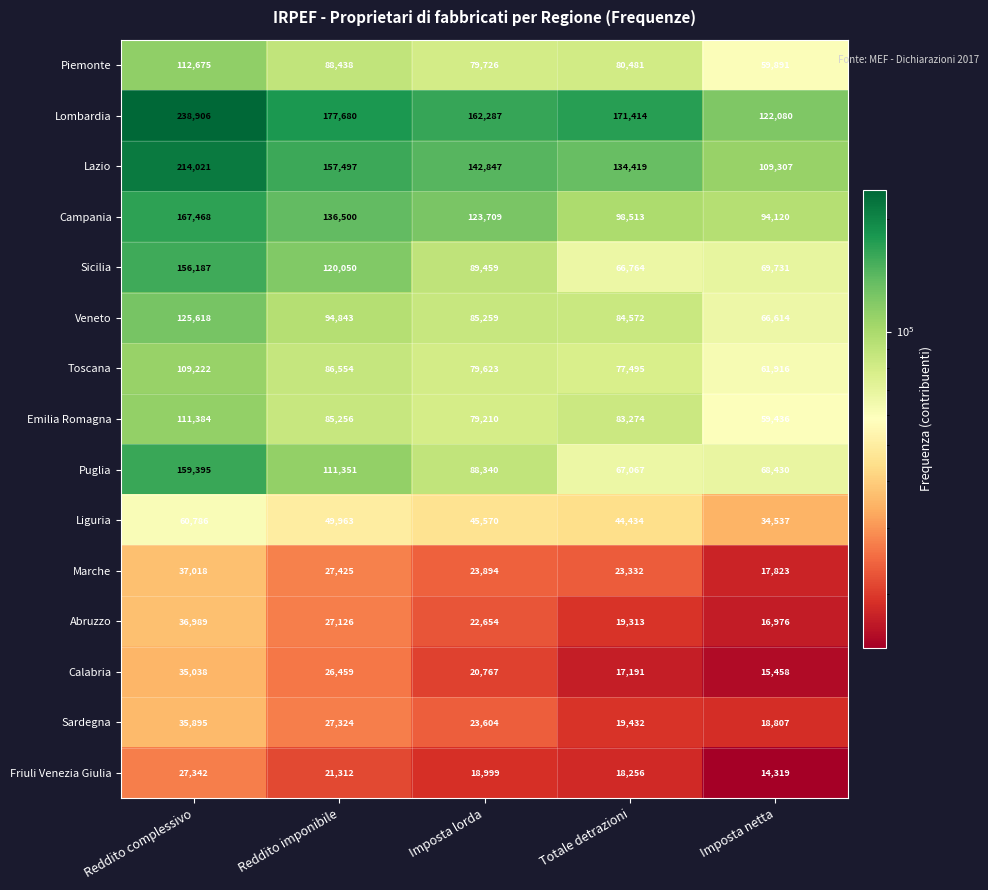

Count the number of categories in the chart.

5